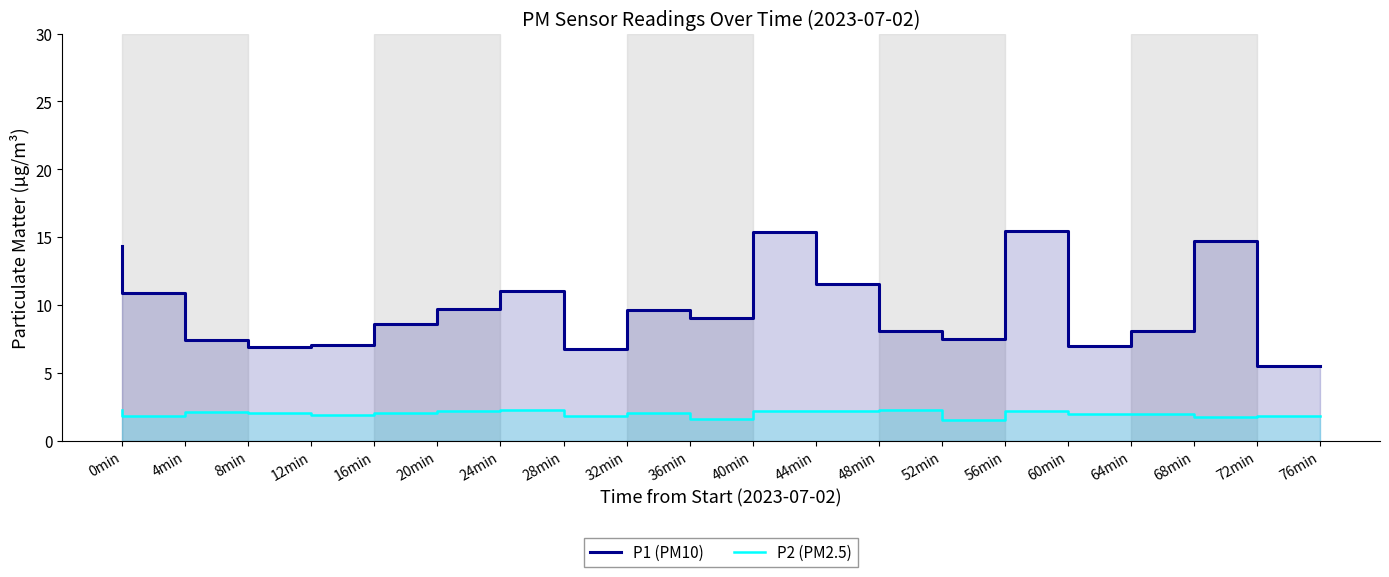

At which label does P1 (PM10) reach its minimum?

76min